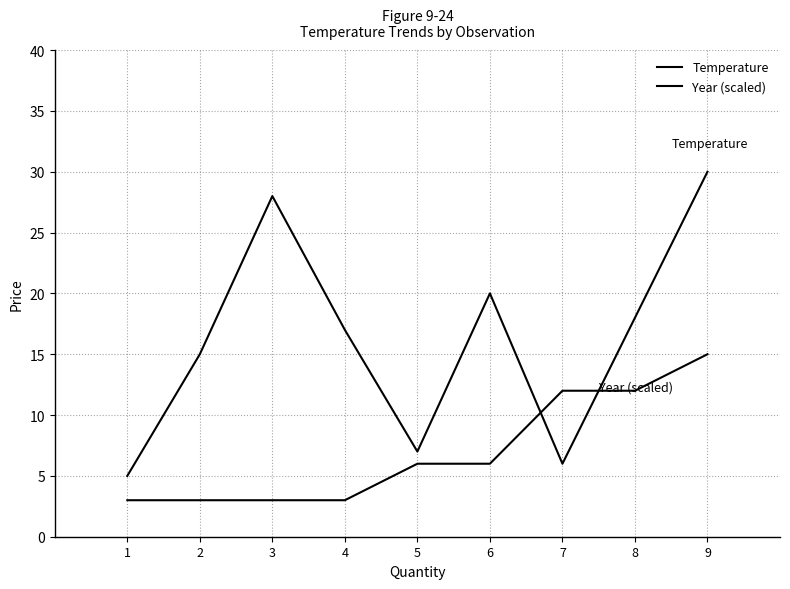

How many lines are shown in the chart?

2